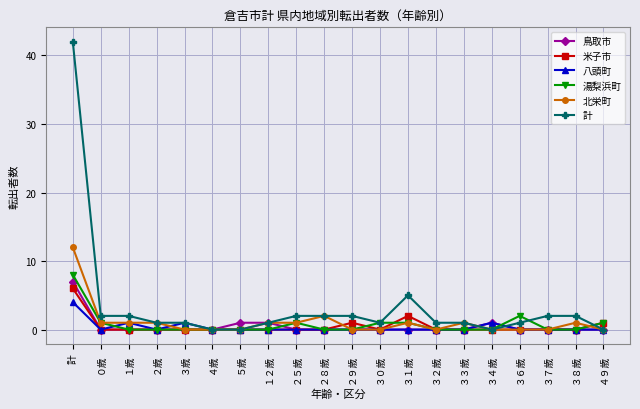

How many lines are shown in the chart?

6